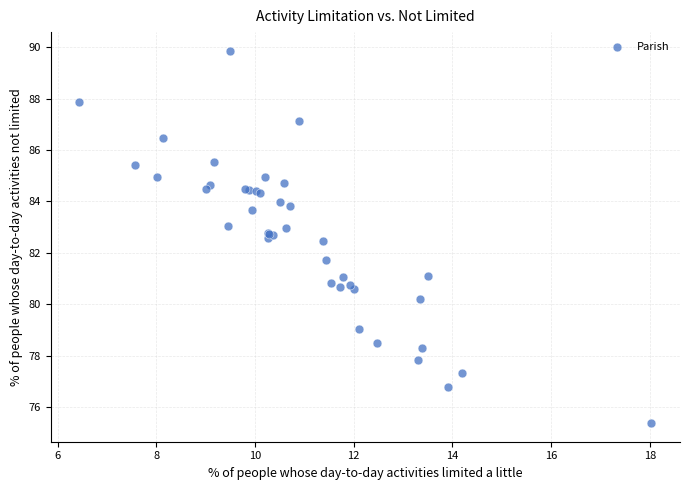

What Y value in the scatter plot is closest to 82?

81.7